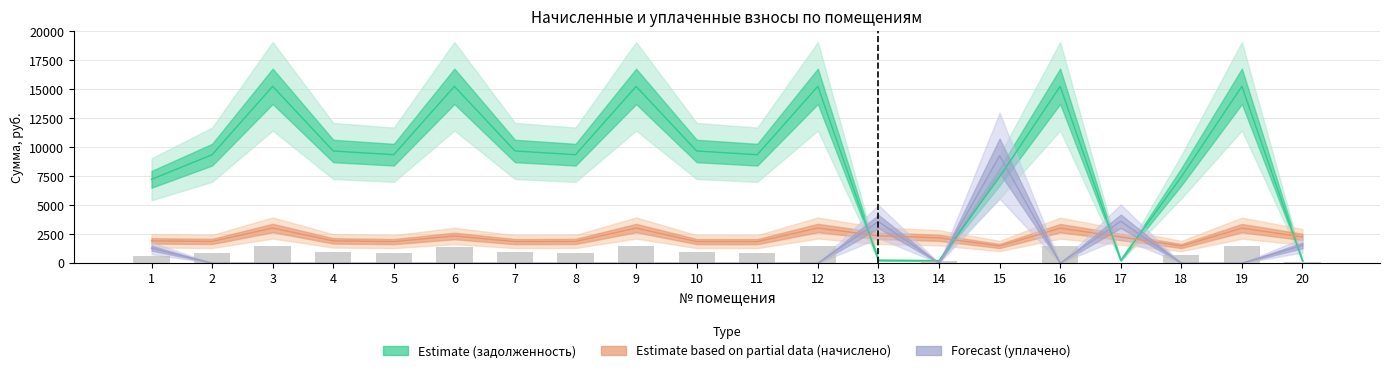

How many categories are shown in the chart?

20